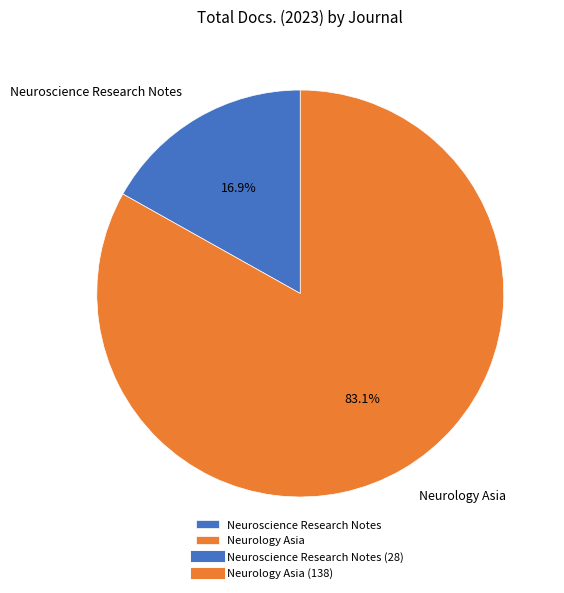

Which category has the biggest portion of the pie?

Neurology Asia